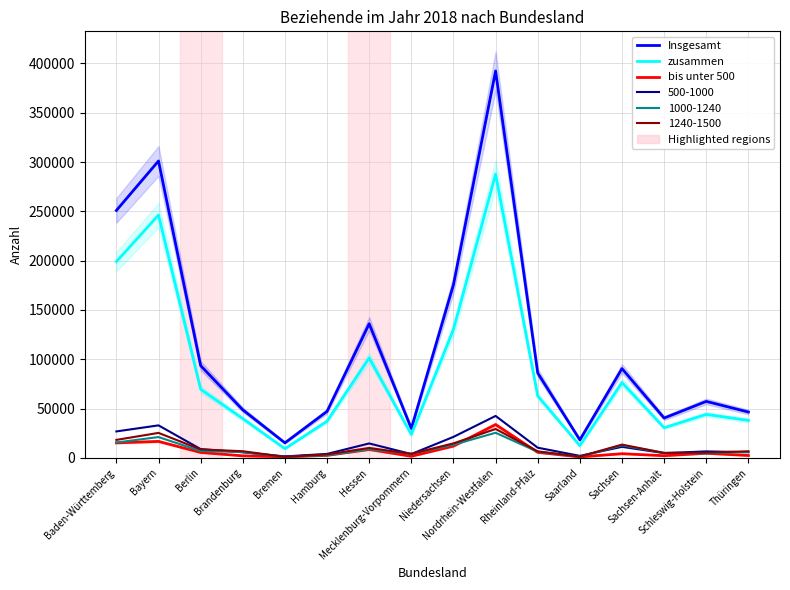

What is the greatest value displayed?

392367